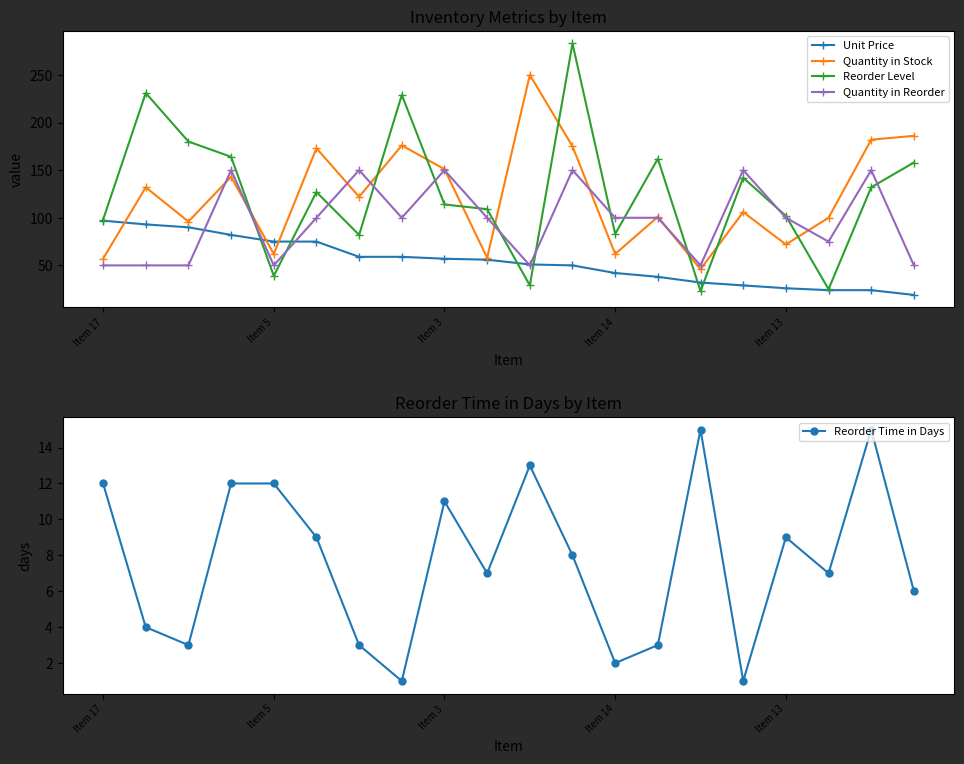

What is the difference between the maximum and second lowest values in the Reorder Level series?

258